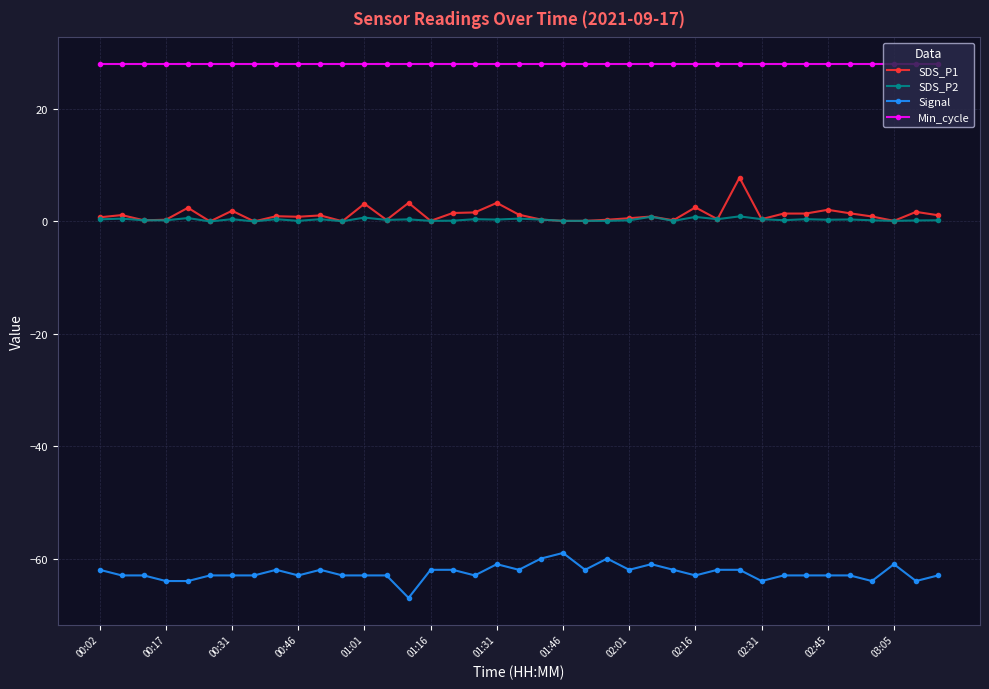

Which series has the largest total across all categories?

Min_cycle